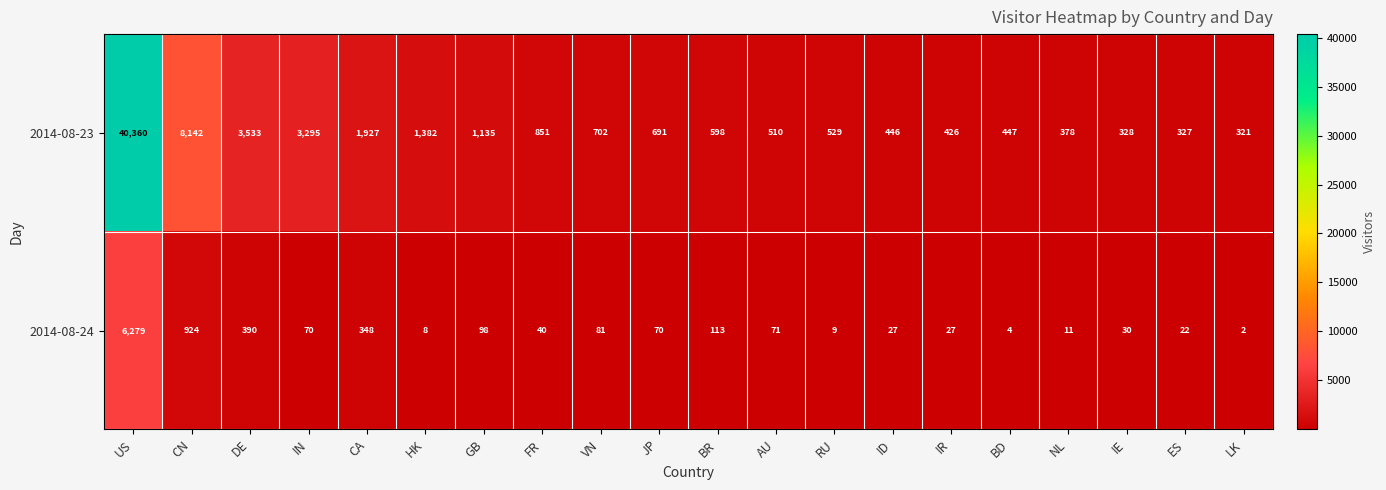

Is it true that 2014-08-23 equals 510 at AU?

True